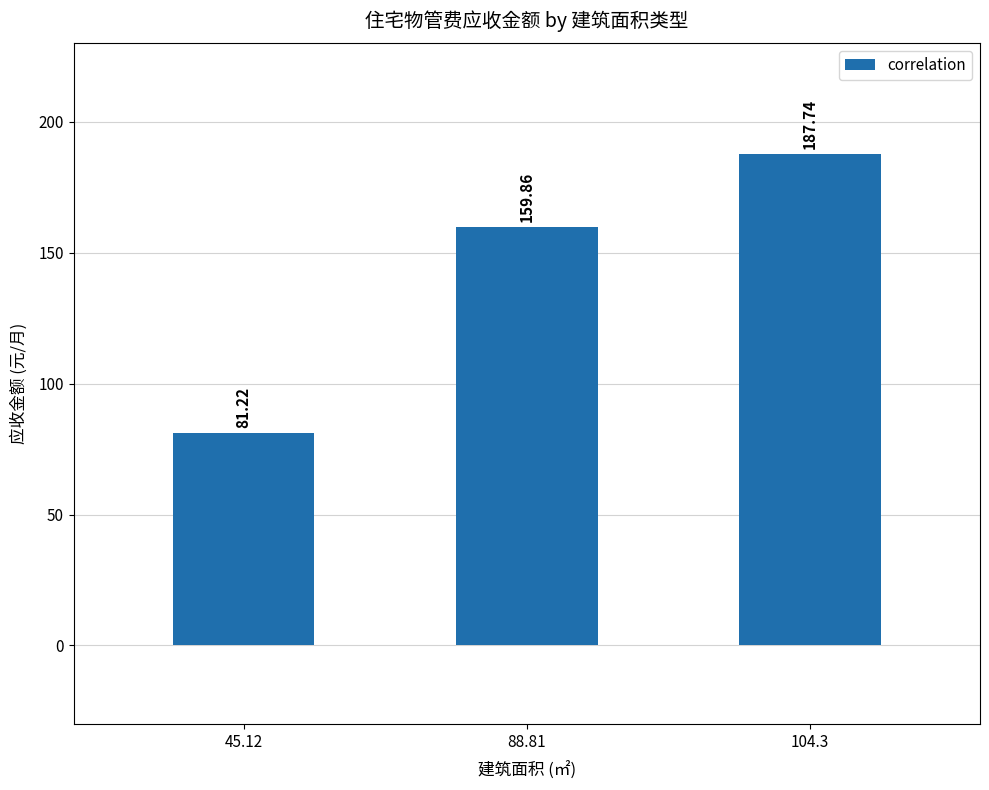

At which category does the chart reach its minimum across all series?

45.12